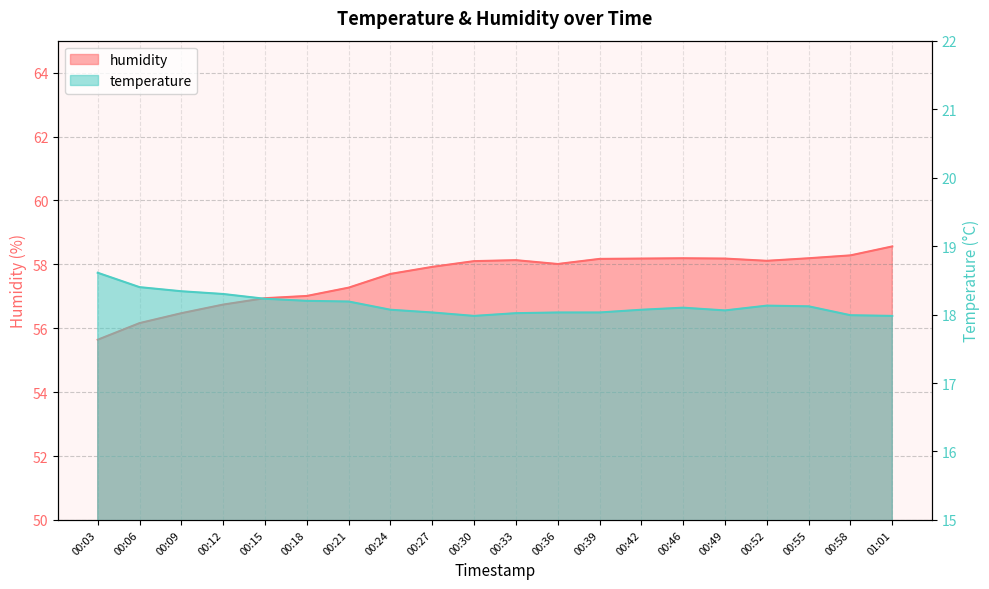

Between 00:18 and 00:15, which is larger?

00:15